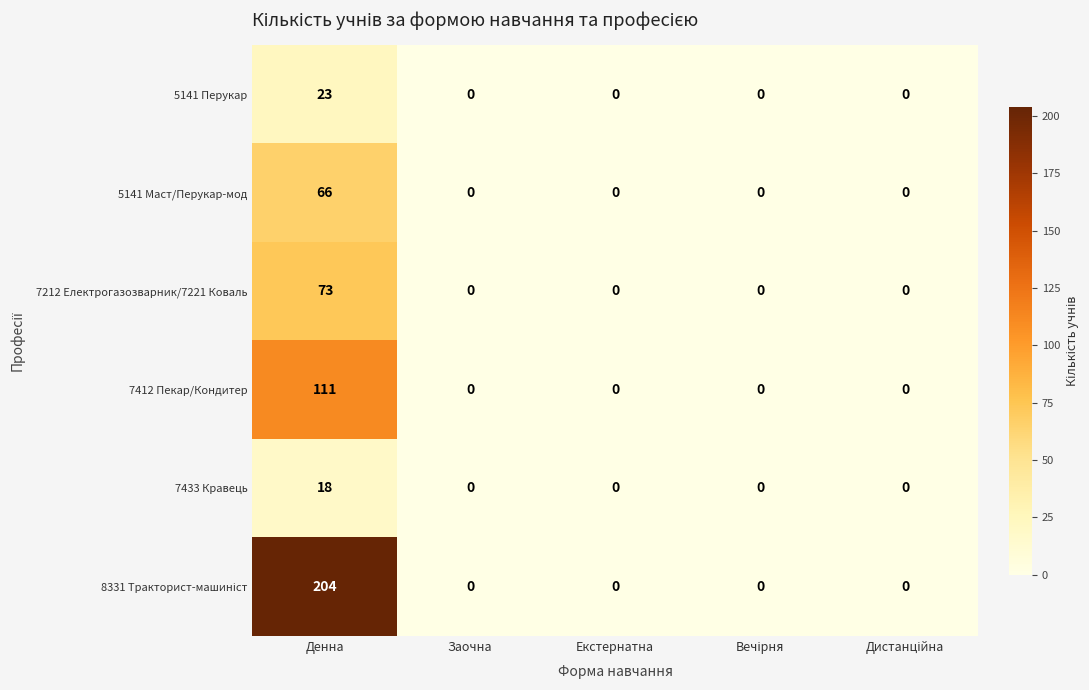

Is it true that 7412 Пекар/Кондитер equals 0 at Заочна?

True